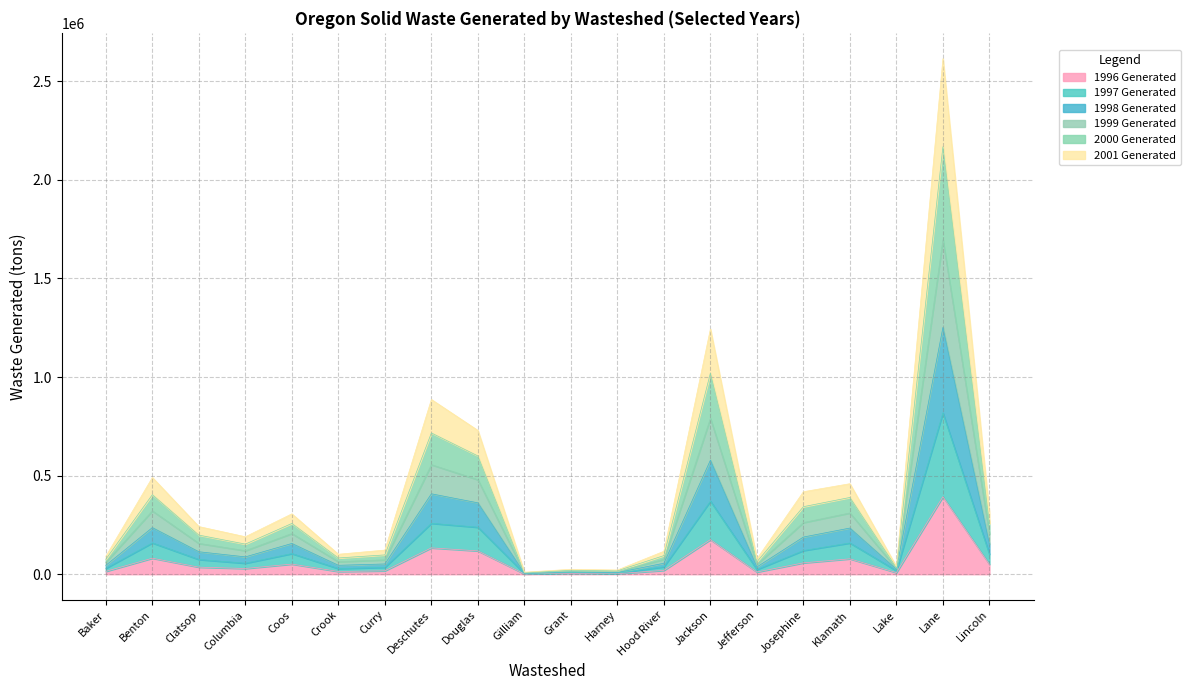

Which series has the largest total across all categories?

1998 Generated